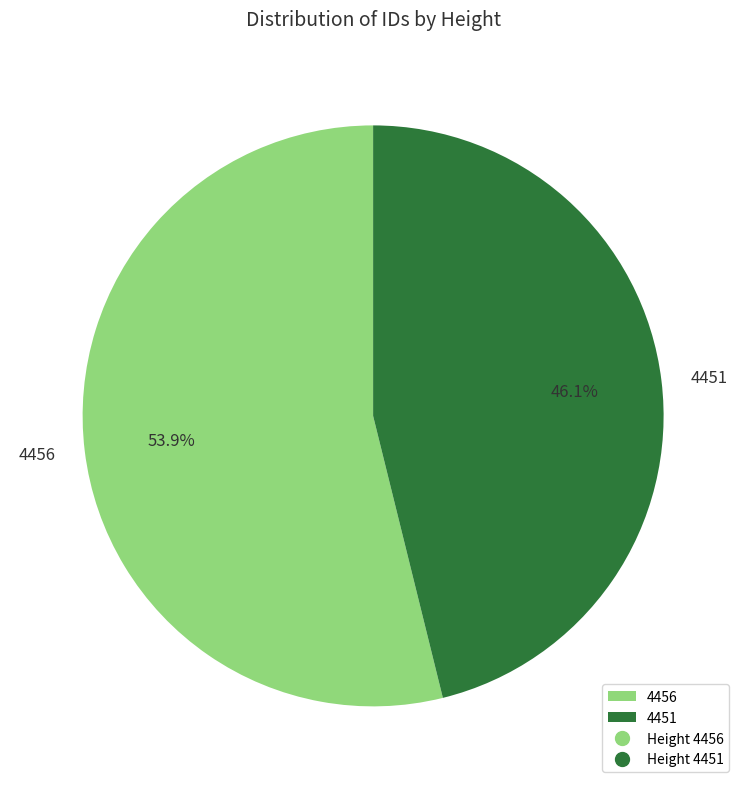

To the nearest percent, what percentage of the pie is 4456?

54%